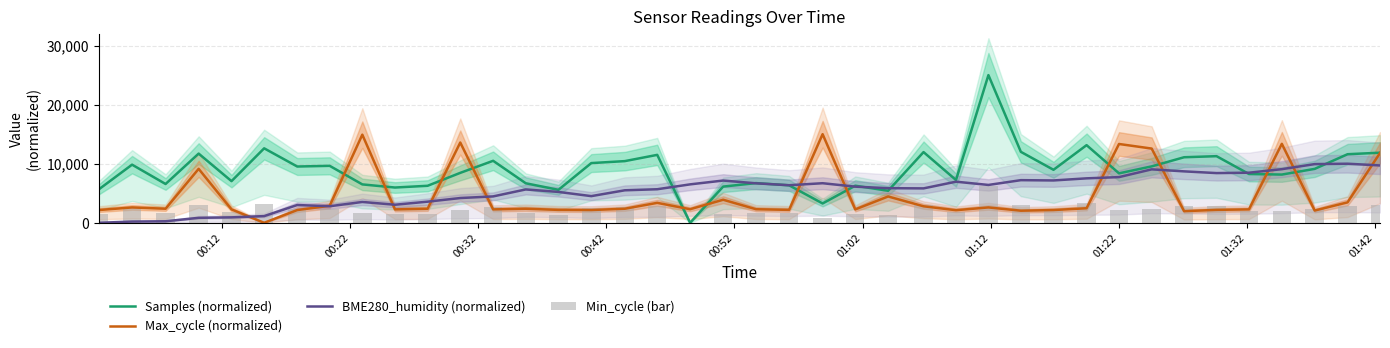

Which series has the largest range (max minus min)?

Samples (normalized)